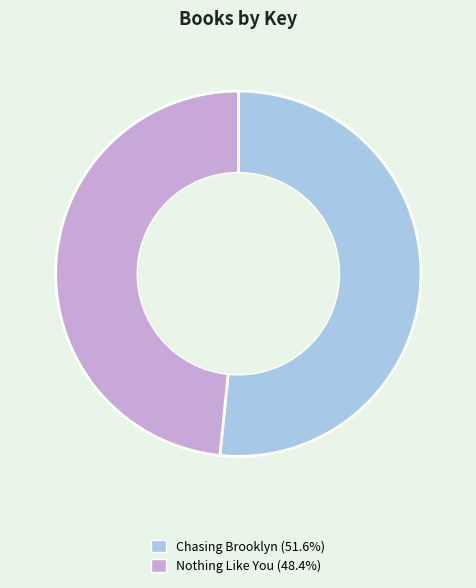

Is the sum of Nothing Like You and Chasing Brooklyn greater than half?

Yes